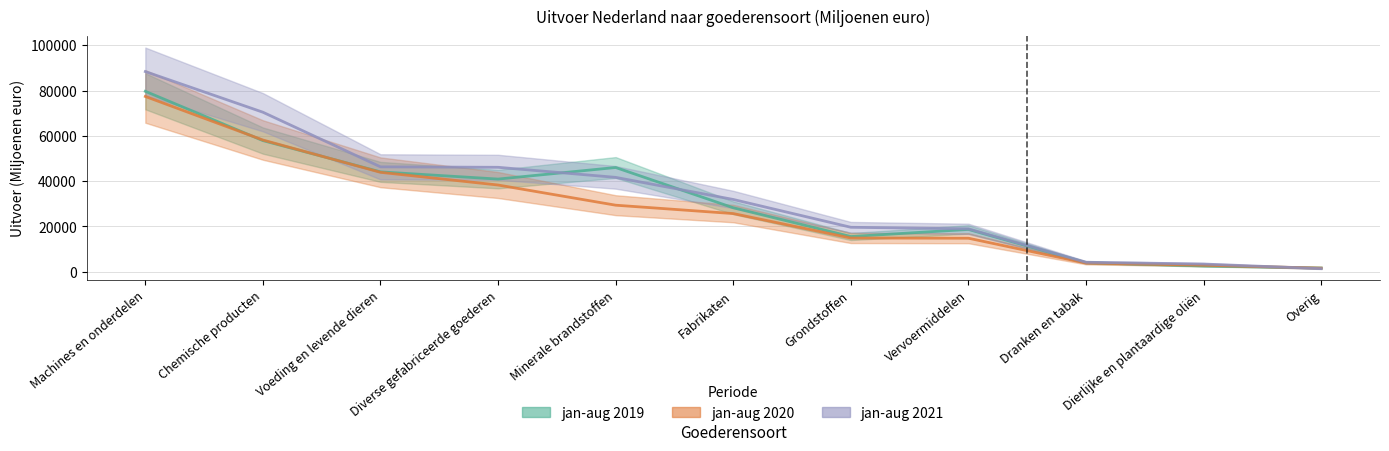

Which series has the largest total across all categories?

jan-aug 2021